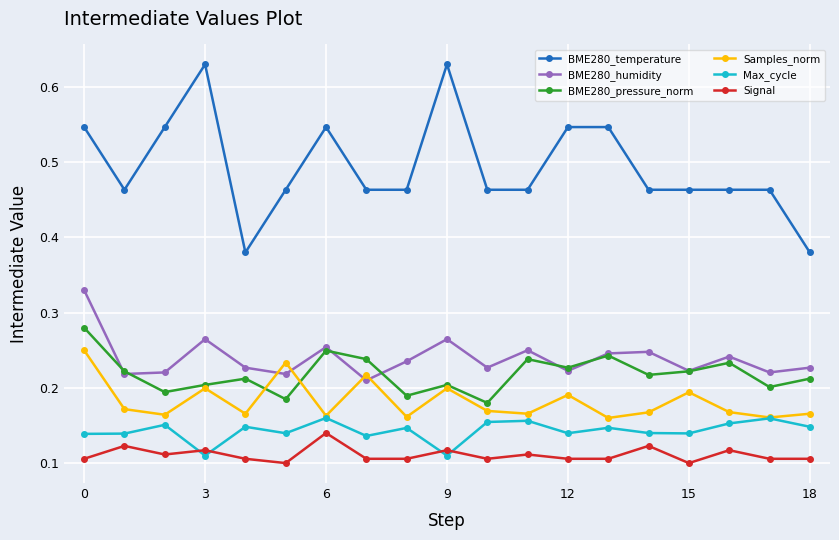

At how many categories does at least one series exceed 0?

19